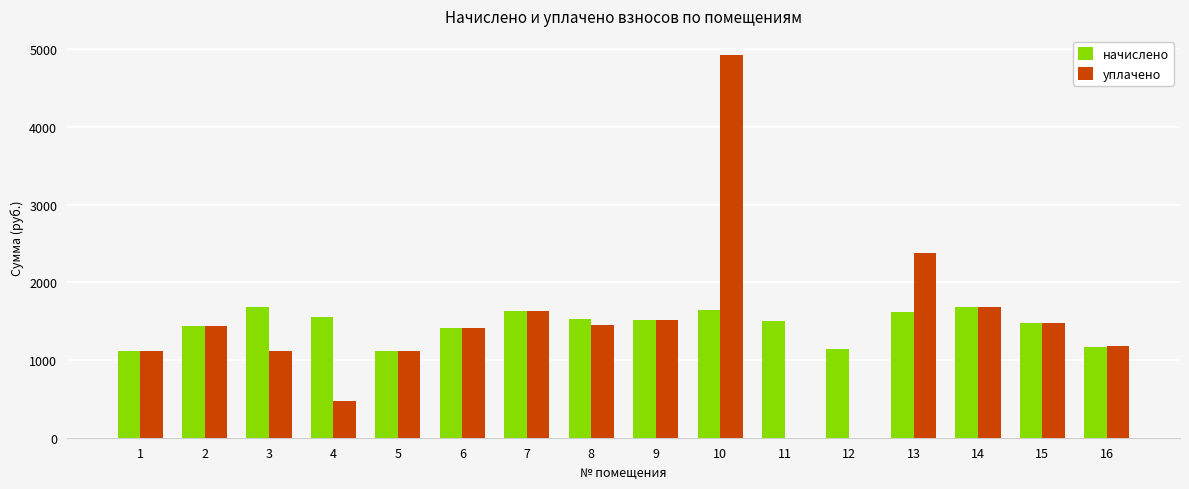

What is the difference between the начислено values at 10 and 2?

201.6